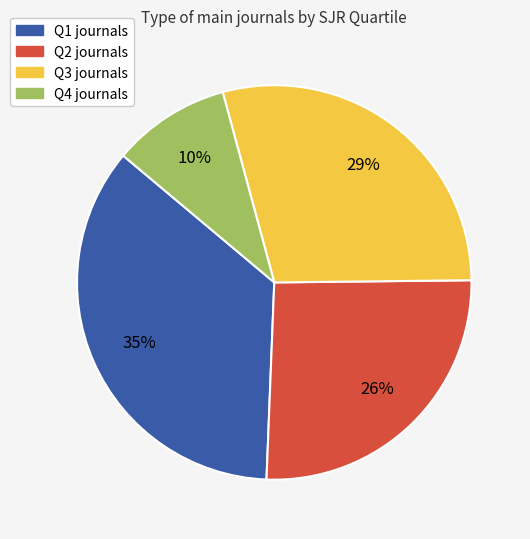

To the nearest percent, what portion does Q3 represent?

29%